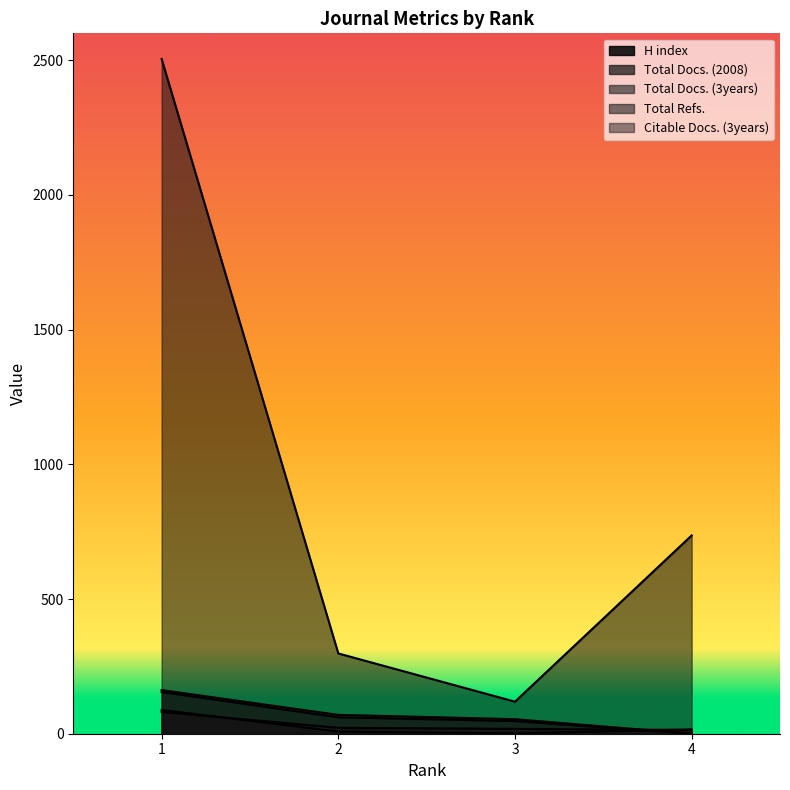

At how many categories does at least one series exceed 536?

2